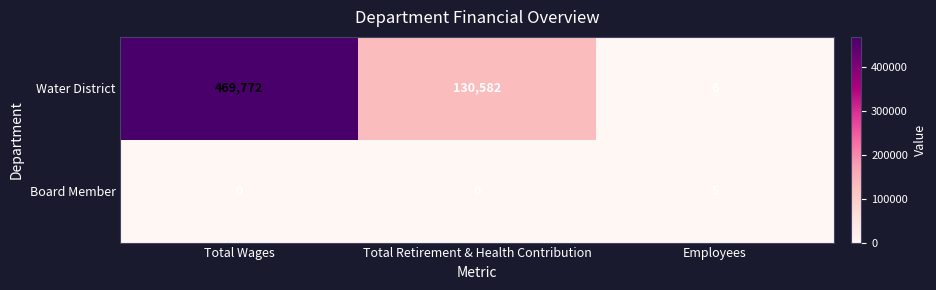

What is the sum of the Board Member values at Total Retirement & Health Contribution and Employees?

5